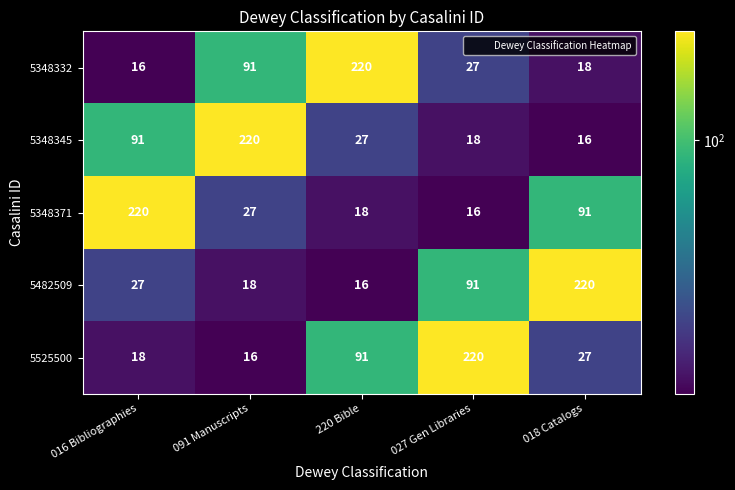

Is it true that 5348371 equals 38 at 091 Manuscripts?

False